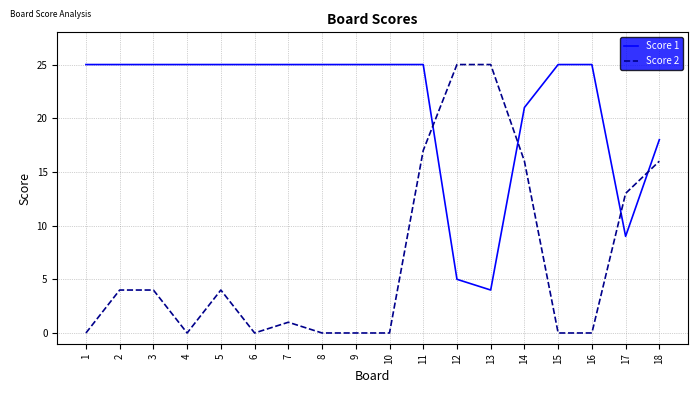

At which category is the sum across all series the highest?

11